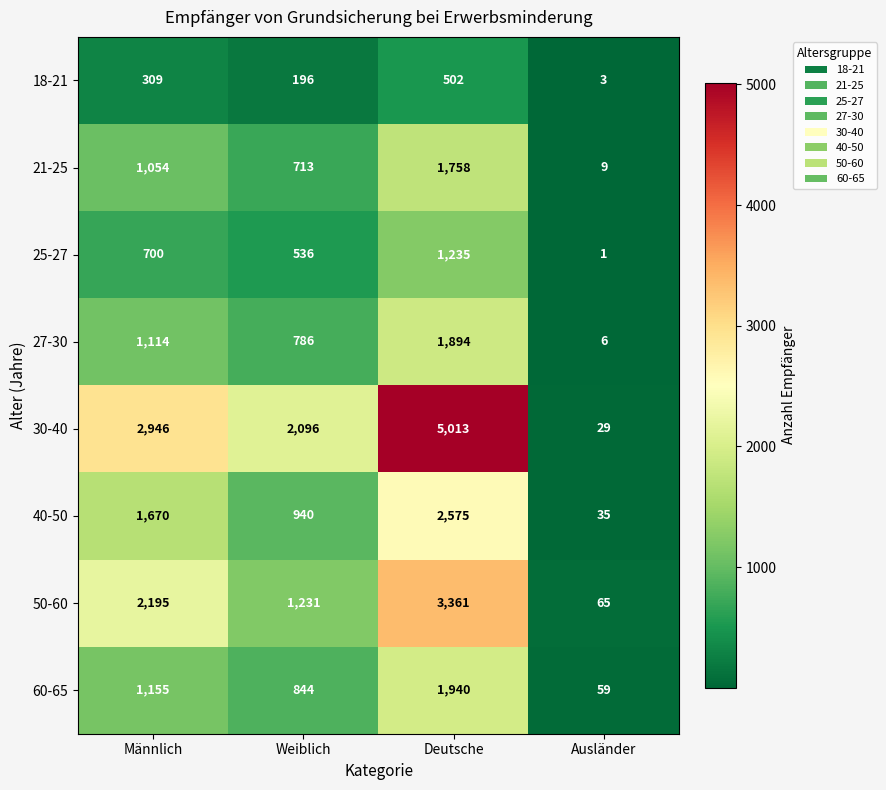

Which label corresponds to the largest value in the chart?

Deutsche